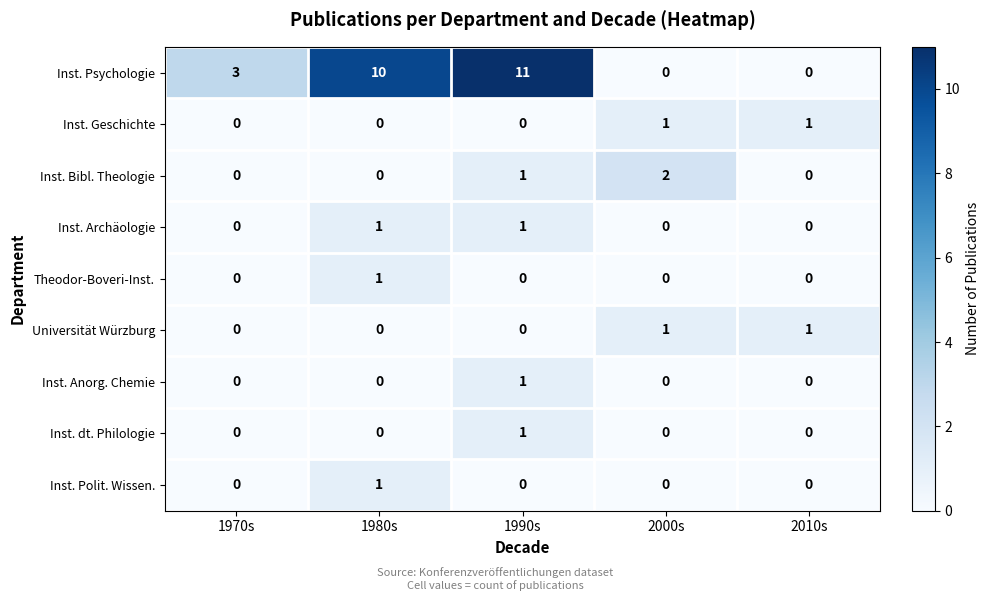

What is the greatest value displayed?

11